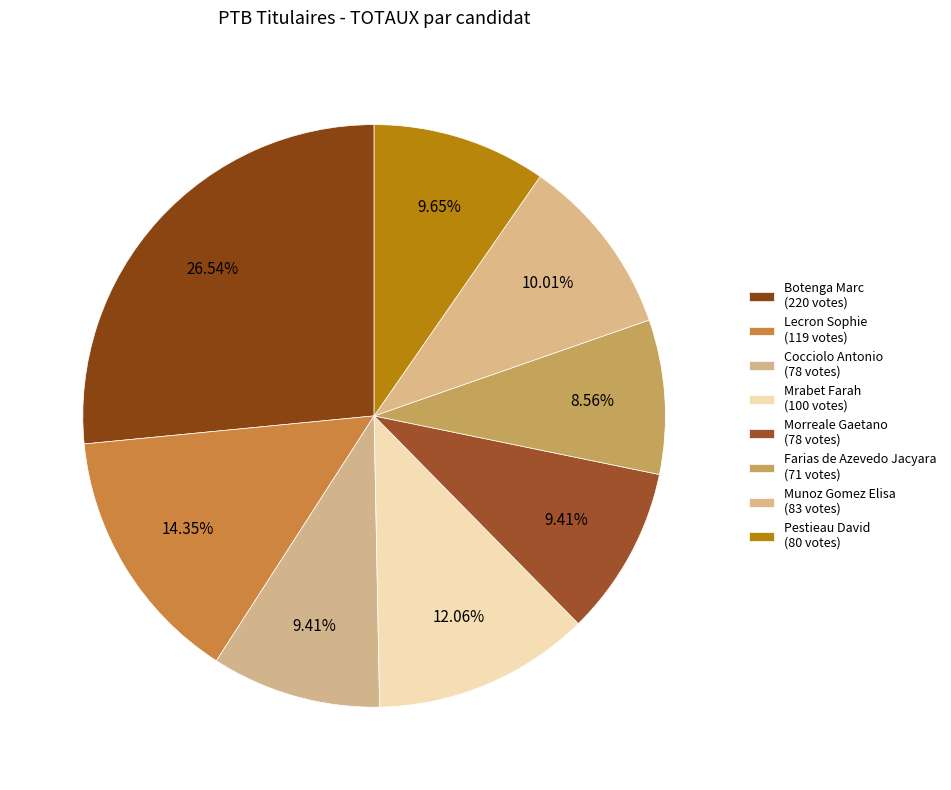

To the nearest percent, what is the difference between the Munoz Gomez Elisa and Cocciolo Antonio slice percentages?

1%